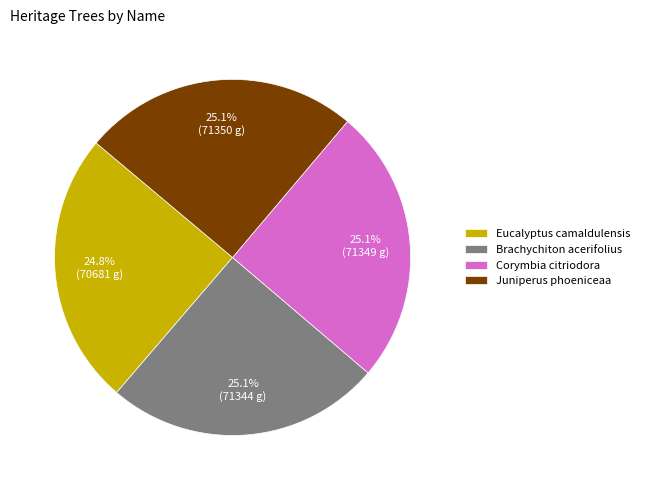

What is the ratio of the value at Eucalyptus camaldulensis to the value at Brachychiton acerifolius?

1.0